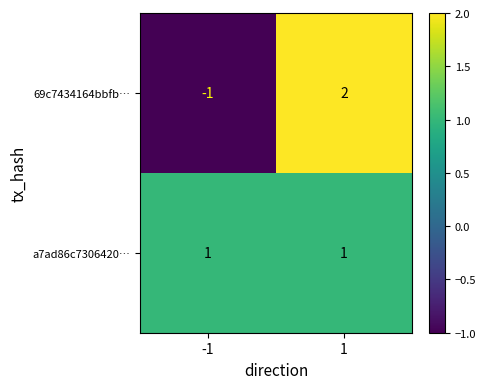

Which series has the widest spread of values?

69c7434164bbfb…